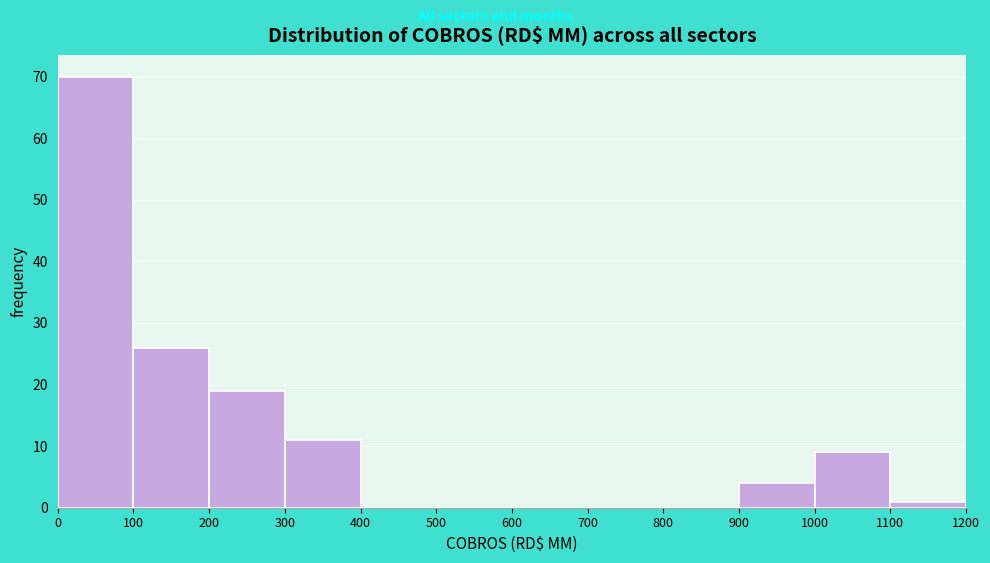

Reading left to right, list every bar in this chart as the range it spans on the x-axis followed by its height. The values are not printed on the chart, so give them approximately, as read against the axis.

0 to 100: 70
100 to 200: 26
200 to 300: 19
300 to 400: 11
400 to 500: 0
500 to 600: 0
600 to 700: 0
700 to 800: 0
800 to 900: 0
900 to 1000: 4
1000 to 1100: 9
1100 to 1200: 1